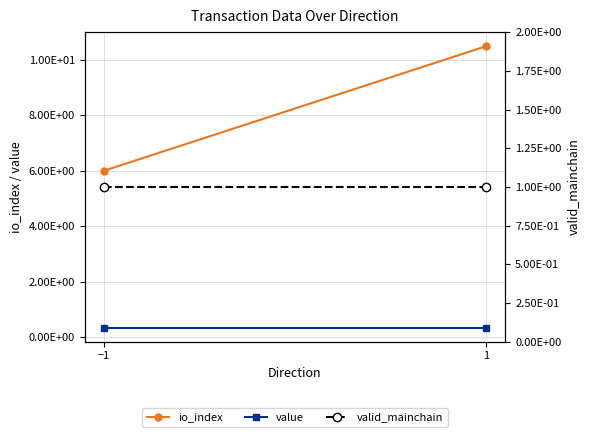

True or false: valid_mainchain has a value of 1.7 at −1.

False